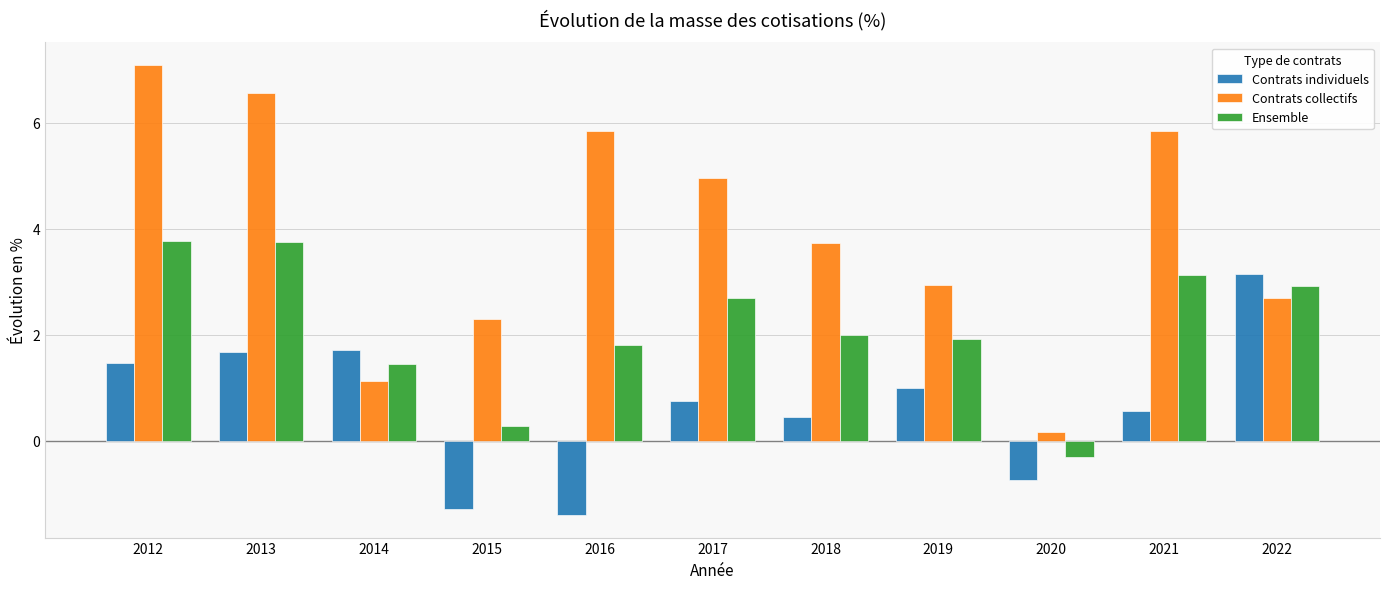

Rank the series by their average value, from lowest to highest.

Contrats individuels, Ensemble, Contrats collectifs